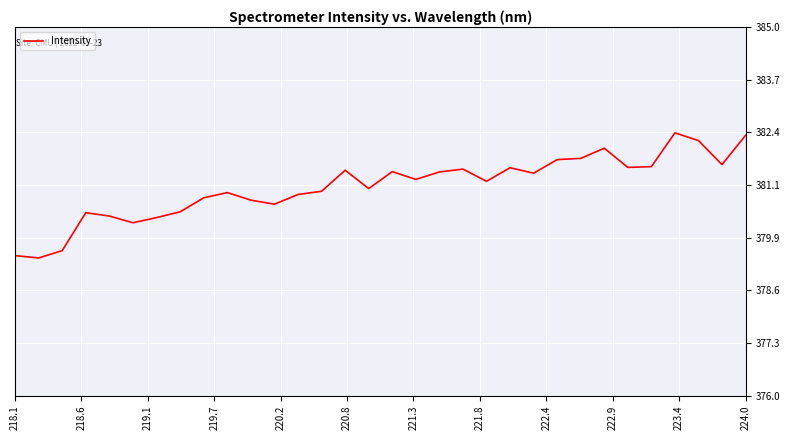

What is the difference between the maximum and minimum values?

3.1